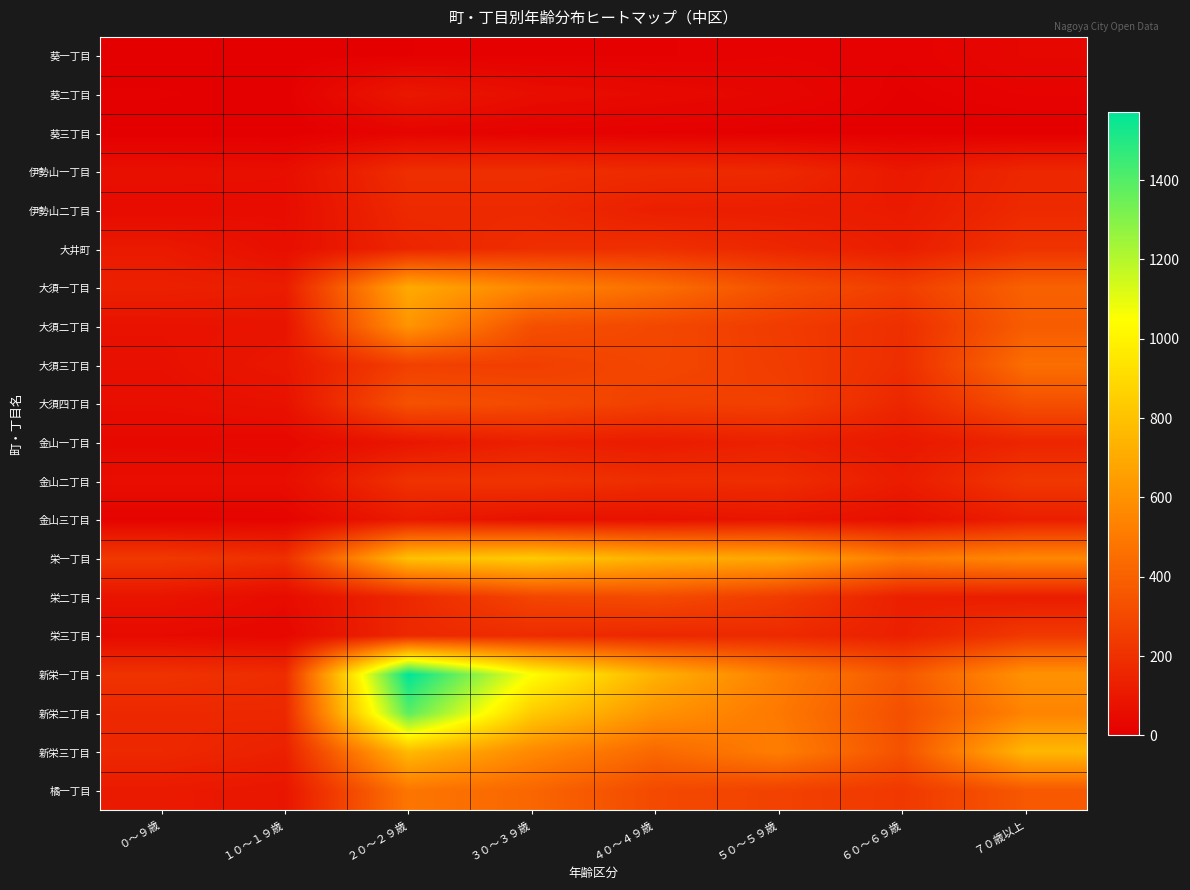

List the series in order of their peak value, highest first.

新栄一丁目, 新栄二丁目, 栄一丁目, 新栄三丁目, 大須一丁目, 大須二丁目, 橘一丁目, 大須三丁目, 大須四丁目, 栄二丁目, 栄三丁目, 金山二丁目, 大井町, 伊勢山一丁目, 伊勢山二丁目, 金山一丁目, 金山三丁目, 葵二丁目, 葵一丁目, 葵三丁目